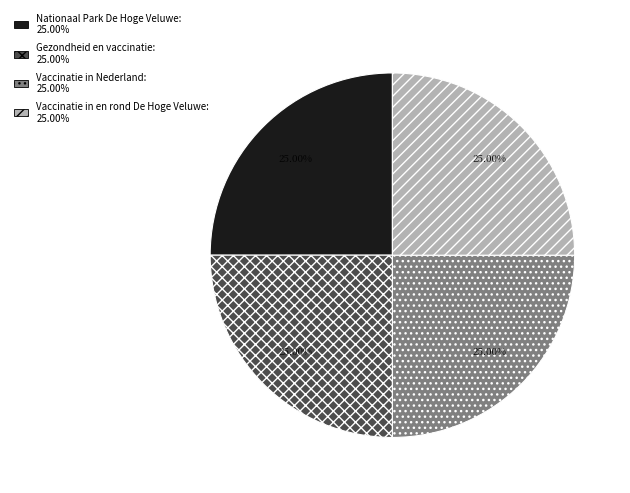

What percentage is NOT represented by Gezondheid en vaccinatie?

75.0%